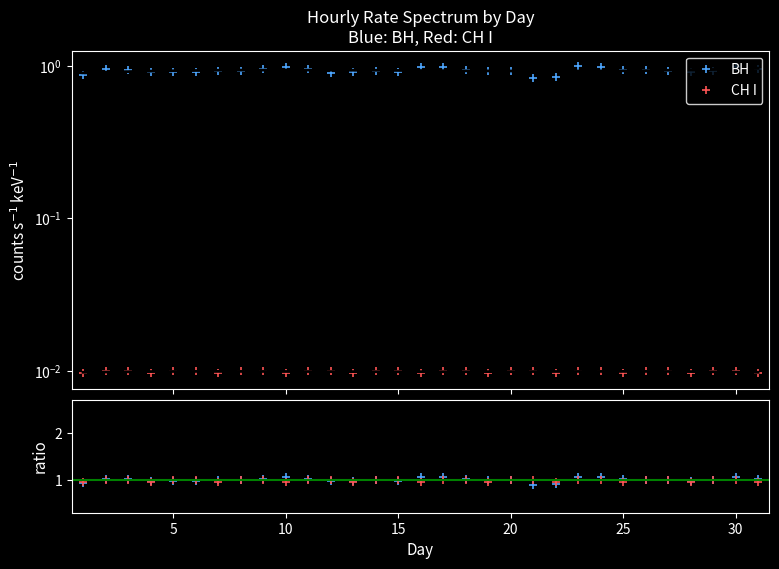

The value of ВН at 20 is 0.6. True or false?

False